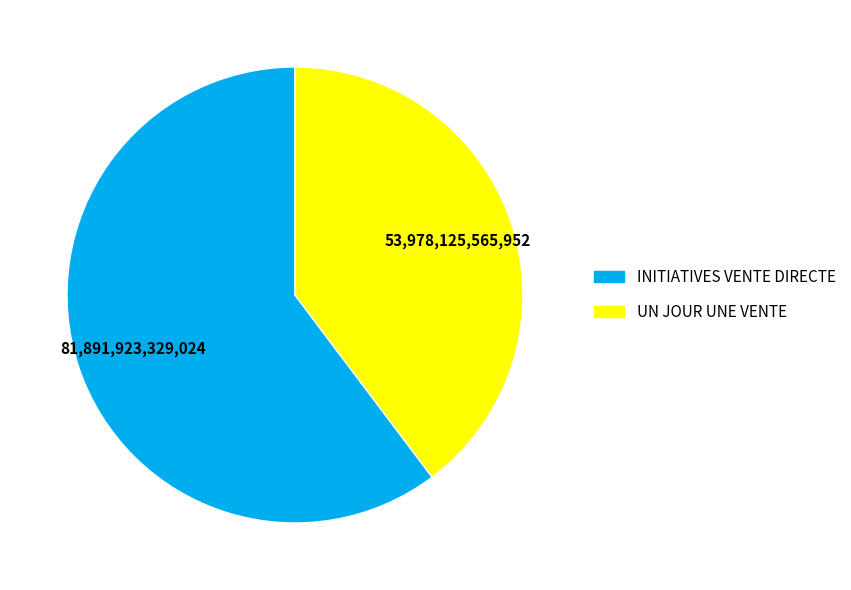

Which slice is the smallest?

UN JOUR UNE VENTE